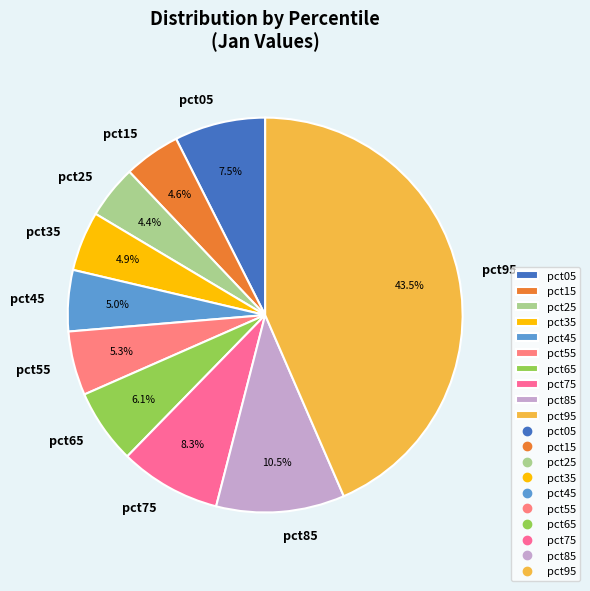

Between pct05 and pct75, which is larger?

pct75